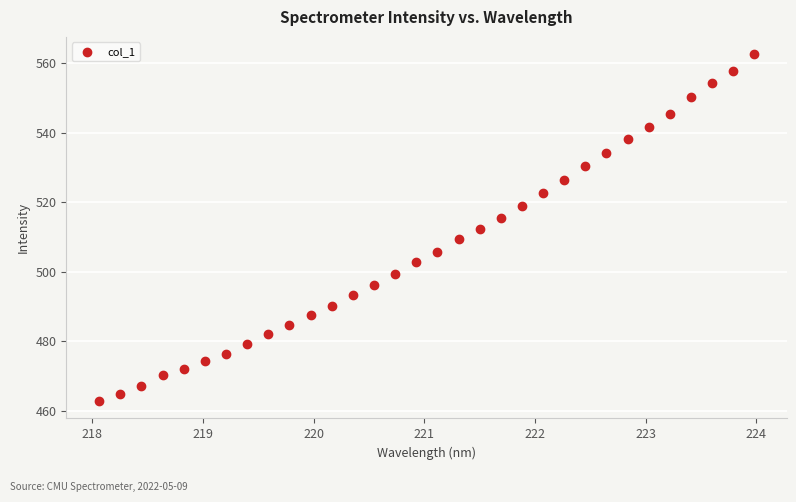

What is the range of Y values (max minus min)?

99.7